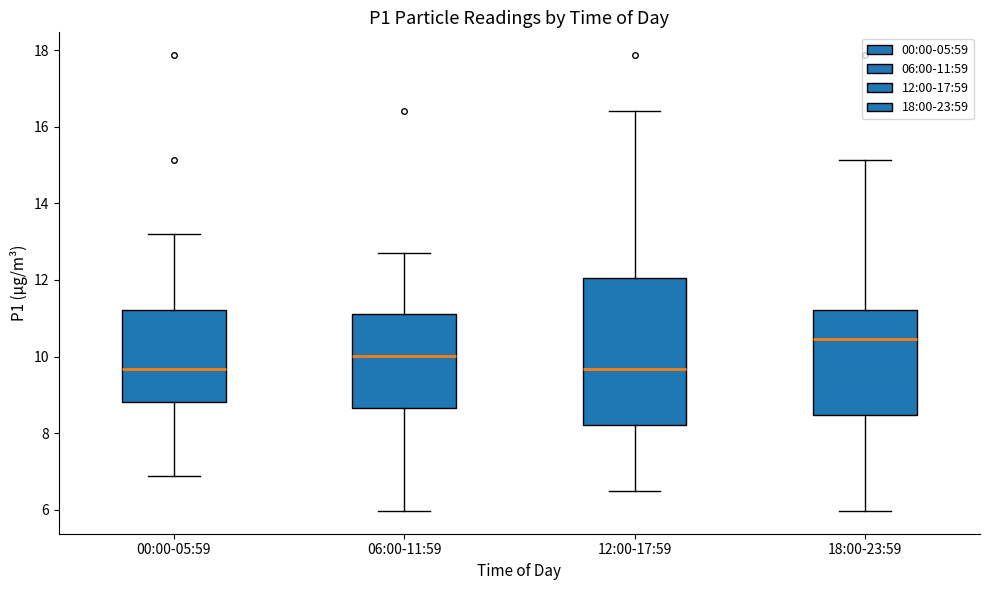

Comparing the boxes themselves (not the whiskers), which one is the tallest?

12:00-17:59